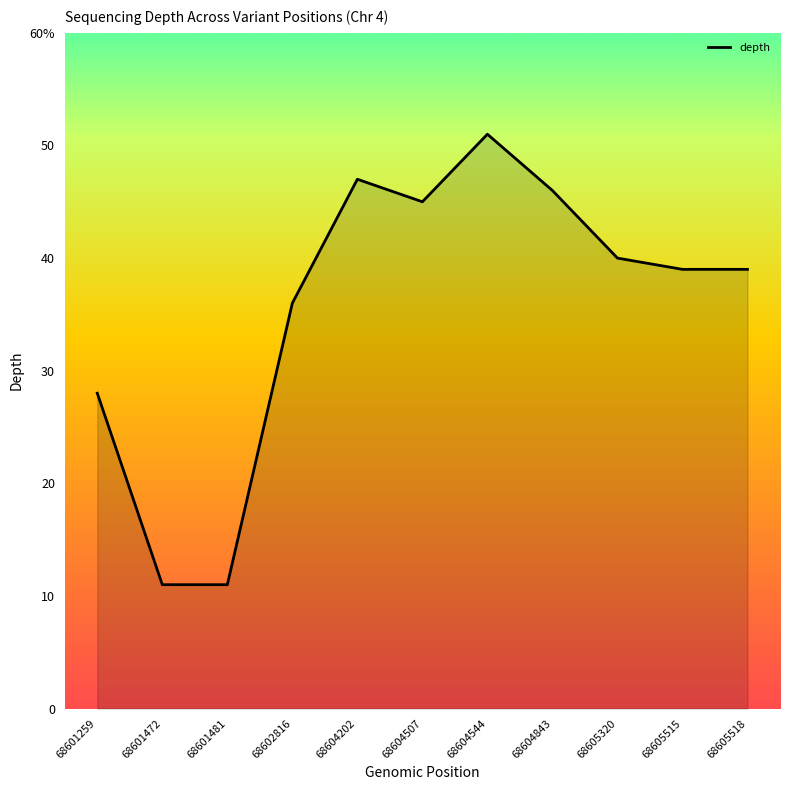

How many interior local peaks (higher than both neighbors) does the data have?

2